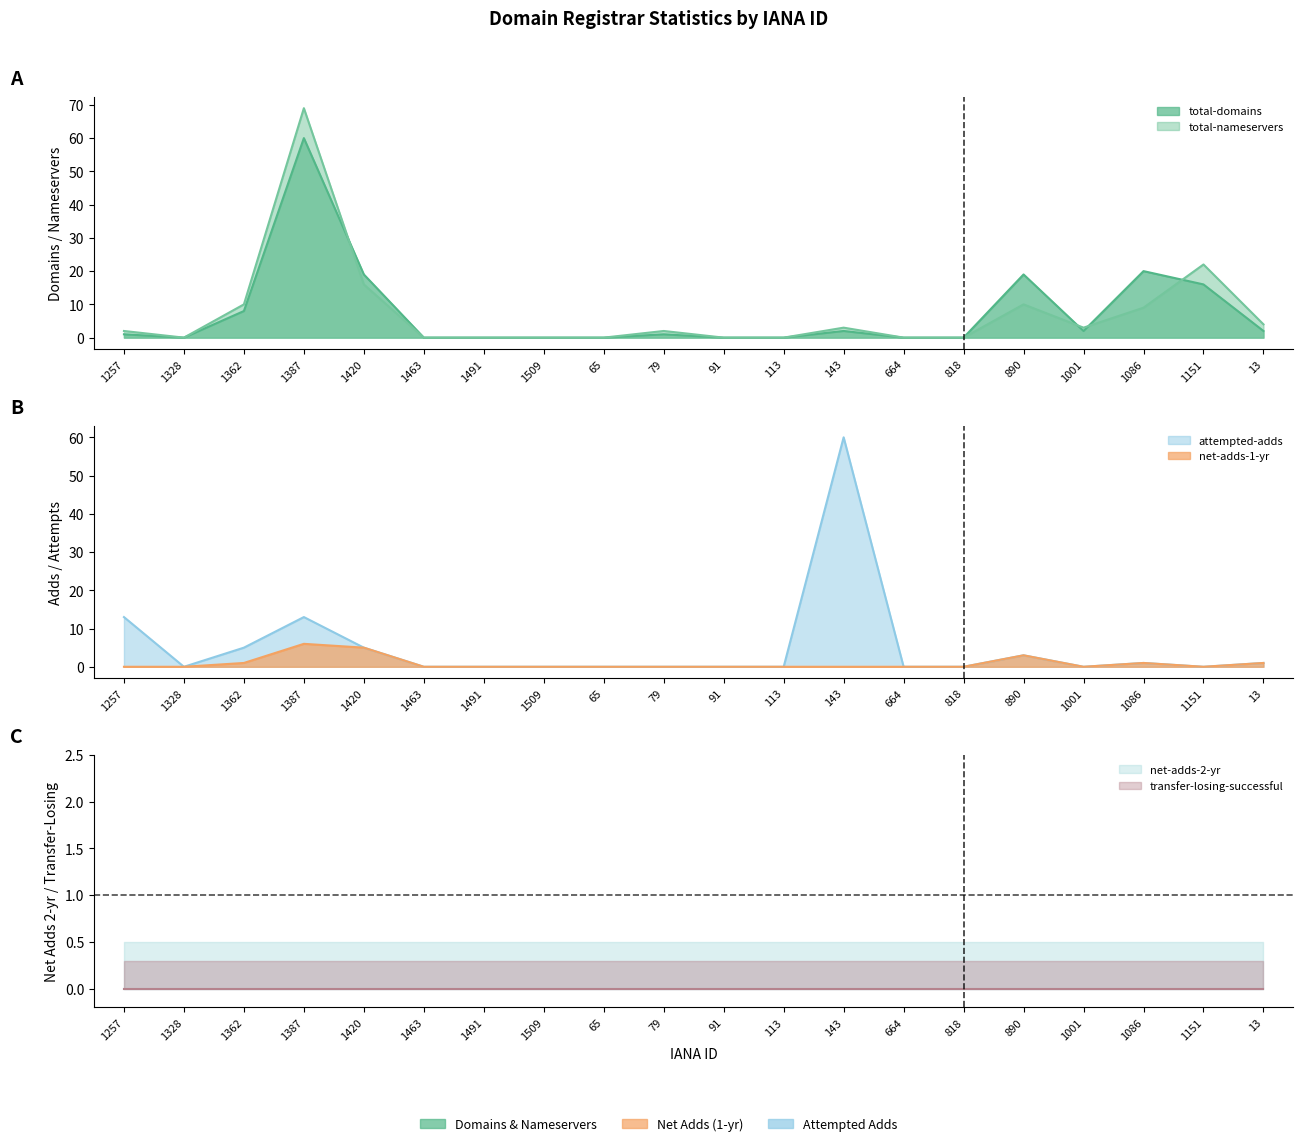

Between 1387 and 1420, which series saw the biggest shift?

total-nameservers